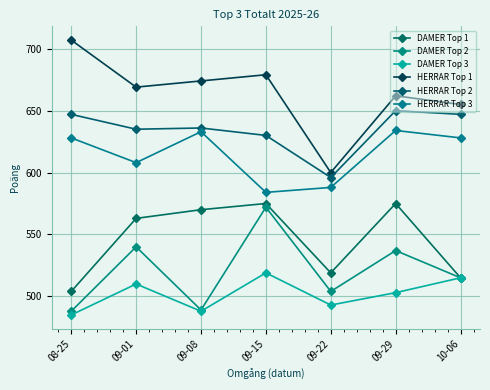

True or false: DAMER Top 3 has a value of 675 at 09-29.

False